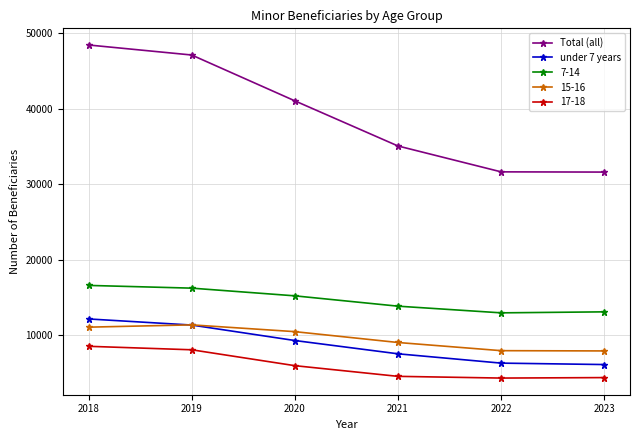

At which category is the sum across all series the highest?

2018